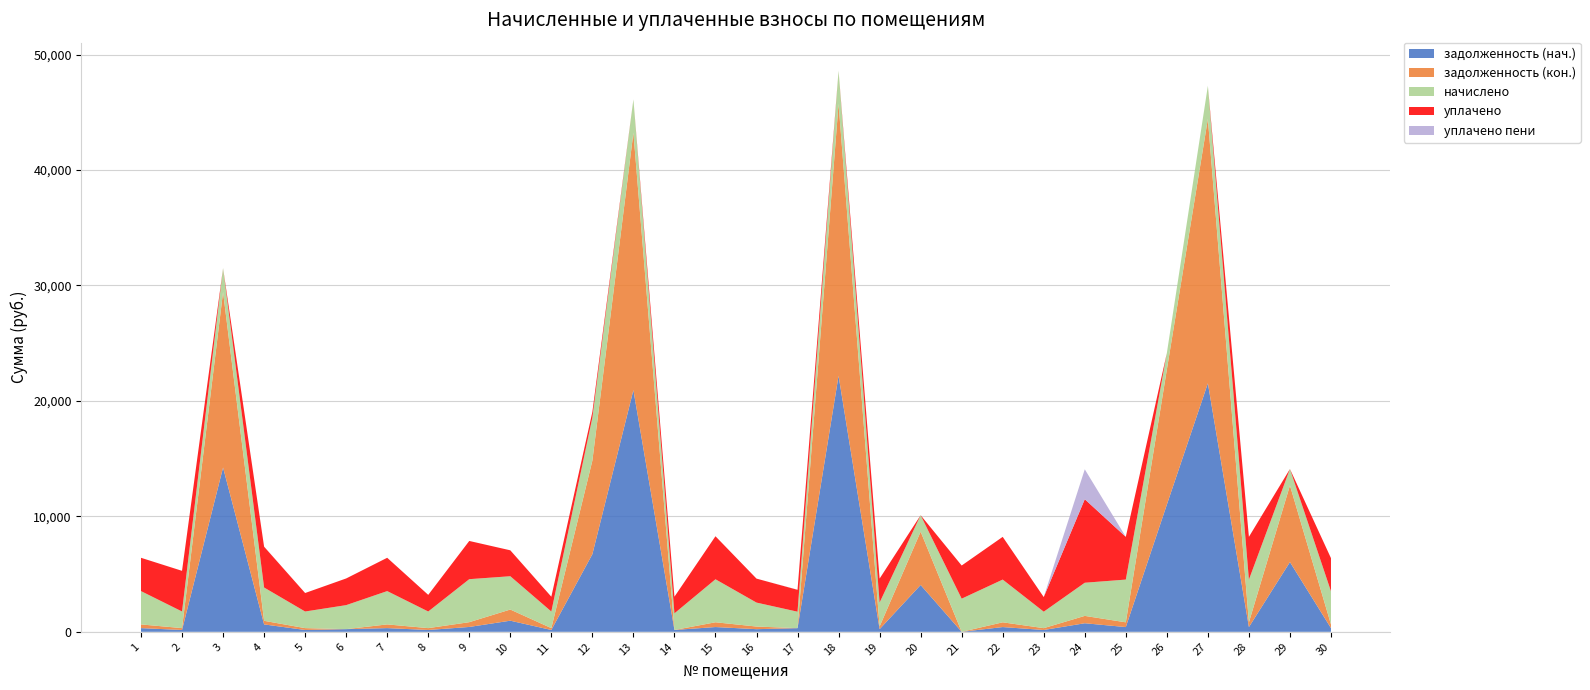

Reading left to right, what are all the values shown in this chart?

задолженность (нач.): 1=320.3	2=159.9	3=14231.5	4=641.3	5=159.1	6=231.5	7=321.1	8=159.4	9=421.1	10=963.6	11=159.6	12=6722.9	13=20937.8	14=160.1	15=413.3	16=228.8	17=316.6	18=22176.6	19=230.6	20=4057.7	21=0.0	22=411.3	23=158.5	24=742.1	25=411.3	26=11014.6	27=21528.9	28=411.3	29=6041.5	30=319.1
задолженность (кон.): 1=320.2	2=160.1	3=15197.2	4=311.2	5=160.1	6=0.0	7=320.6	8=160.1	9=413.5	10=965.9	11=159.3	12=8105.9	13=22298.3	14=0.0	15=413.1	16=227.8	17=0.0	18=23553.9	19=230.6	20=4617.2	21=0.0	22=411.3	23=158.5	24=637.6	25=411.3	26=11698.7	27=22894.9	28=411.1	29=6636.6	30=319.1
начислено: 1=2885.8	2=1440.5	3=2079.7	4=2885.8	5=1440.5	6=2079.7	7=2885.8	8=1440.5	9=3725.4	10=2885.8	11=1440.5	12=3725.4	13=2885.8	14=1440.5	15=3725.4	16=2074.9	17=1426.2	18=2871.5	19=2074.9	20=1426.2	21=2871.5	22=3701.5	23=1426.2	24=2871.5	25=3701.5	26=1426.2	27=2871.5	28=3701.5	29=1426.2	30=2871.5
уплачено: 1=2886.0	2=3521.3	3=0.0	4=3536.6	5=1601.0	6=2310.5	7=2885.8	8=1440.5	9=3311.1	10=2244.6	11=1280.9	12=493.3	13=0.0	14=1440.5	15=3726.2	16=2077.0	17=1897.7	18=0.0	19=2074.9	20=0.0	21=2871.5	22=3701.5	23=1267.8	24=7233.5	25=3701.5	26=0.0	27=0.0	28=3701.6	29=0.0	30=2871.5
уплачено пени: 1=0.0	2=2.5	3=0.0	4=8.6	5=0.5	6=0.5	7=1.6	8=0.0	9=0.0	10=2.1	11=0.0	12=0.0	13=0.0	14=0.0	15=0.5	16=0.0	17=10.3	18=0.0	19=0.0	20=0.0	21=0.0	22=0.0	23=0.0	24=2591.9	25=0.0	26=0.0	27=0.0	28=0.0	29=0.0	30=0.0